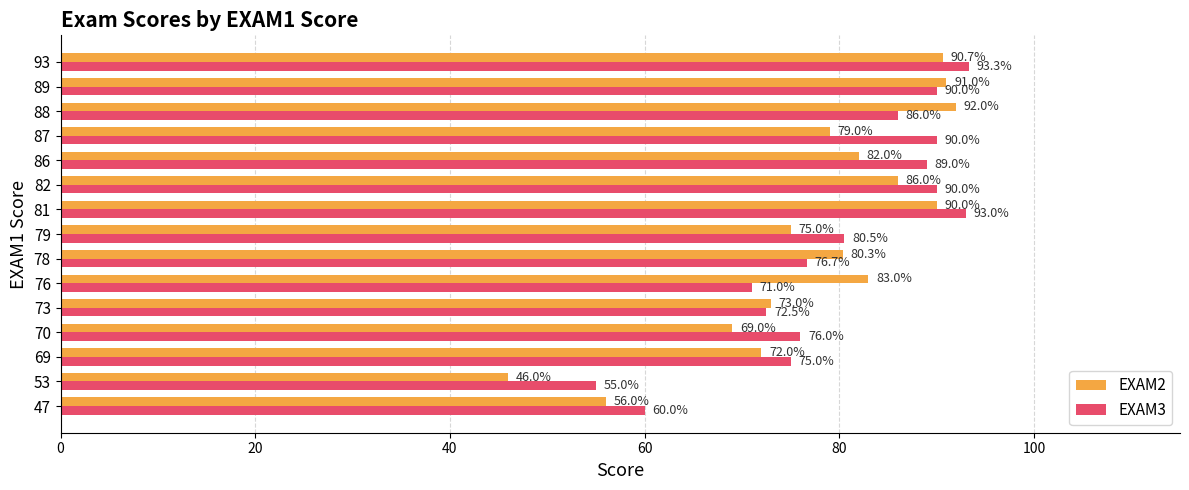

True or false: EXAM3 has a value of 122.5 at 79.

False